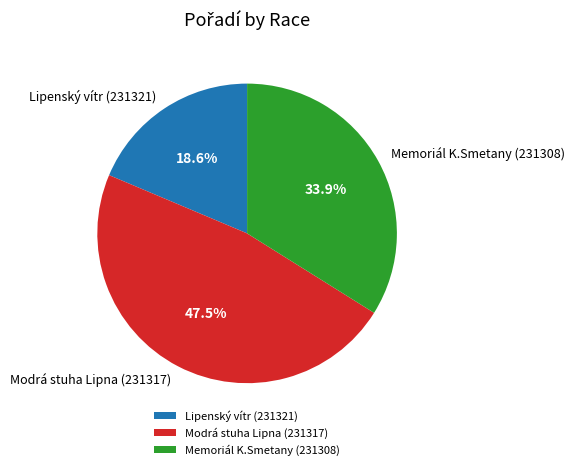

Is Memoriál K.Smetany (231308) the majority of the pie?

No